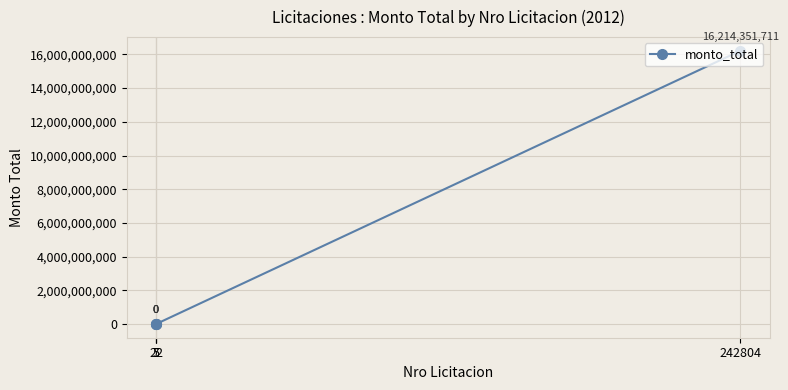

How many lines are shown in the chart?

1